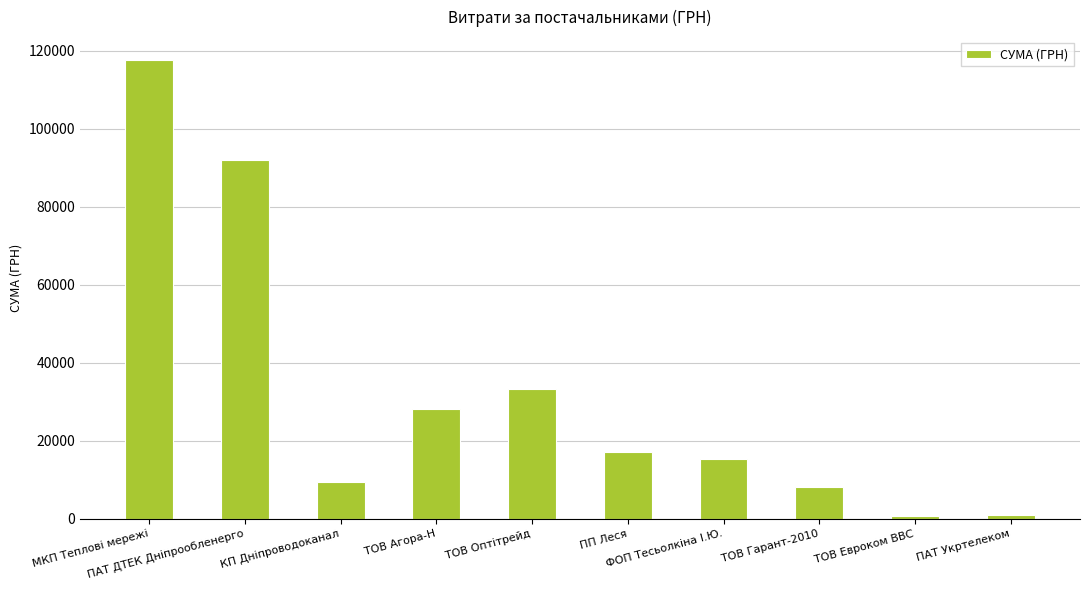

What is the difference between the second highest and second lowest values?

90928.3